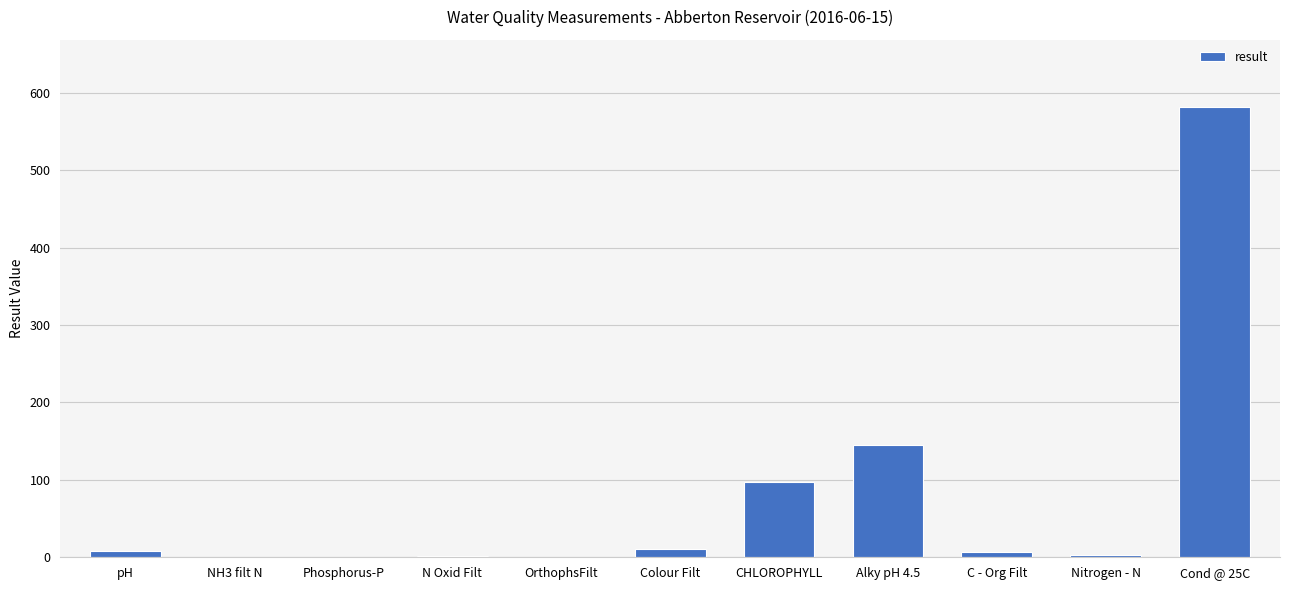

What is the greatest value displayed?

581.0